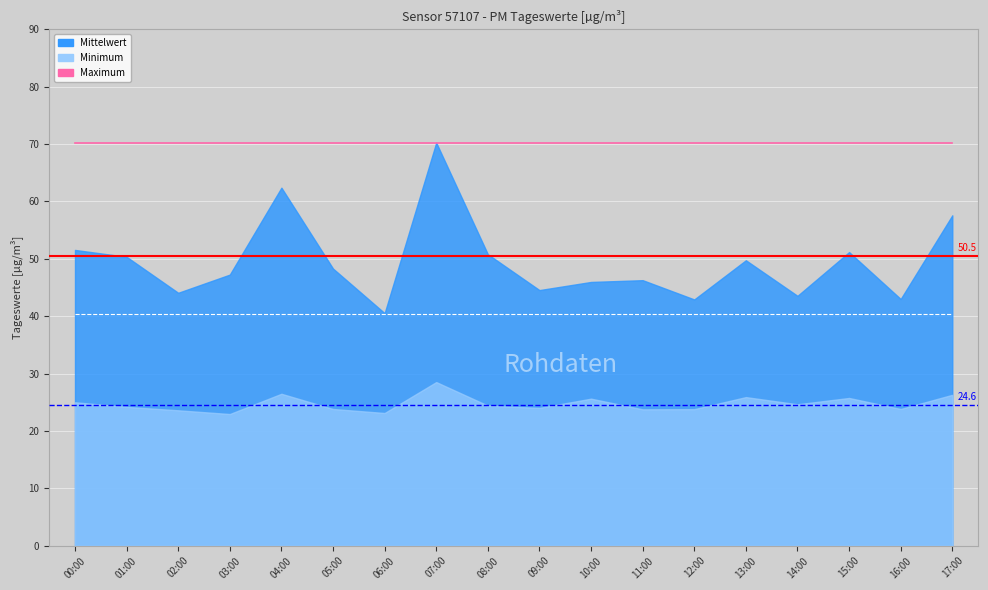

How many lines are shown in the chart?

4